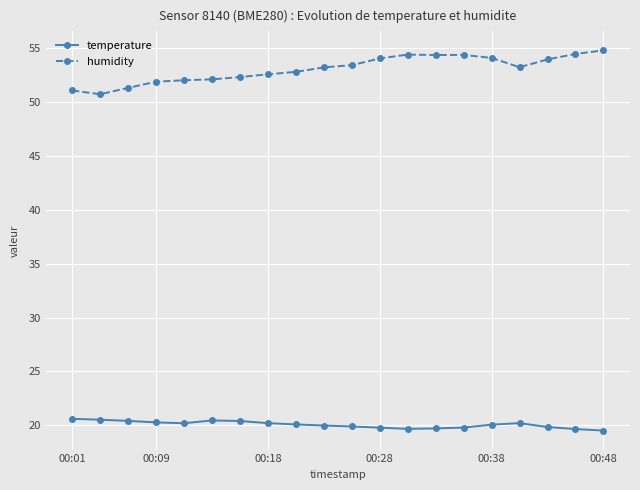

What is the minimum value shown in the chart?

19.5